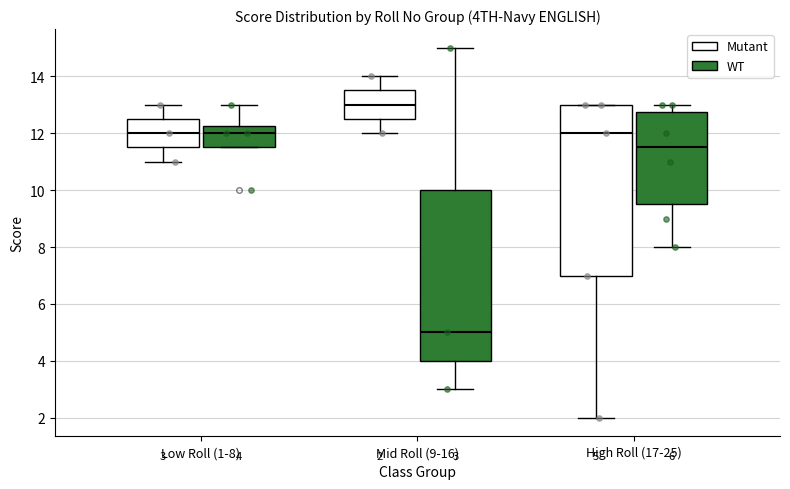

Which box has the highest median line?

Mid Roll (9-16) (Mutant)